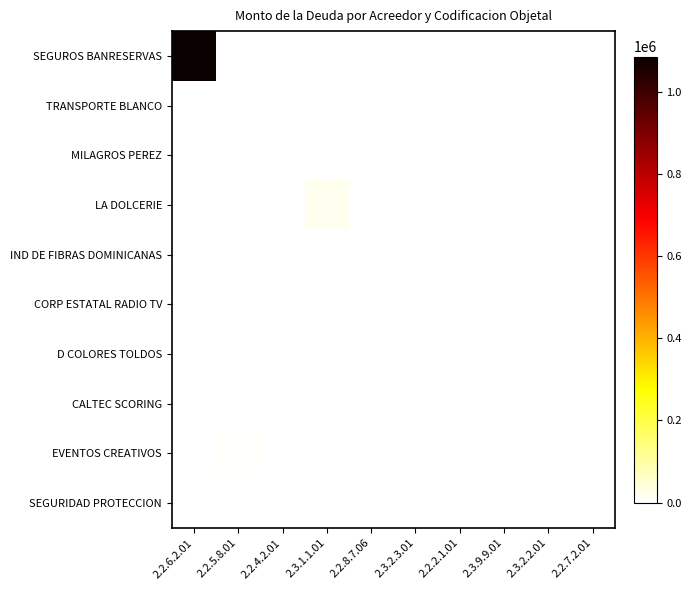

Between 2.2.5.8.01 and 2.2.4.2.01, which is larger?

2.2.4.2.01